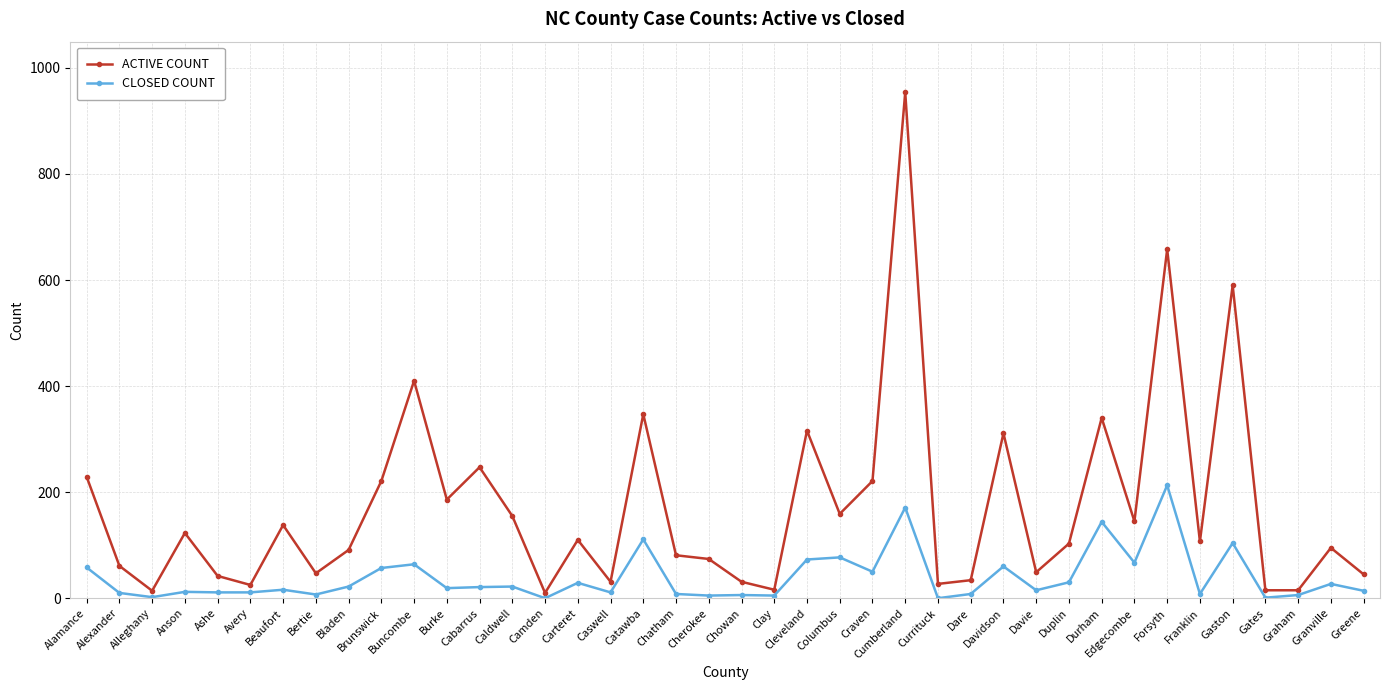

True or false: ACTIVE COUNT and CLOSED COUNT intersect in this chart.

False